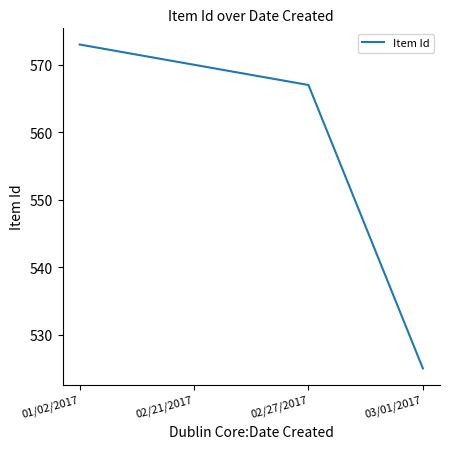

What is the difference between the maximum and minimum values?

48